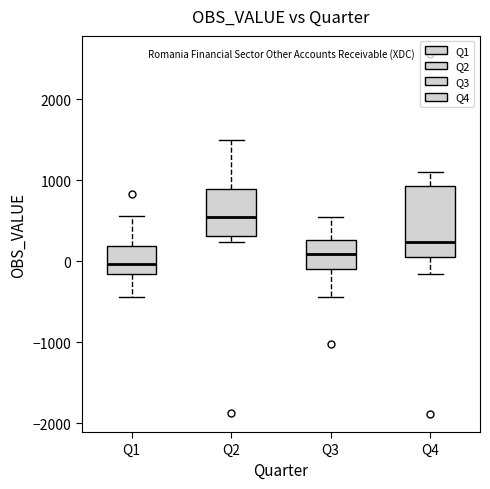

Reading left to right, transcribe this box plot: for each box, give where its median line is, the range the box spans, and where its two whiskers end, as read against the y-axis. The values are not printed on the chart, so give them approximately, as read against the axis.

Q1: median 0, box -200 to 200, whiskers -400 to 600
Q2: median 600, box 300 to 900, whiskers 200 to 1500
Q3: median 100, box -100 to 300, whiskers -400 to 600
Q4: median 200, box 100 to 900, whiskers -200 to 1100